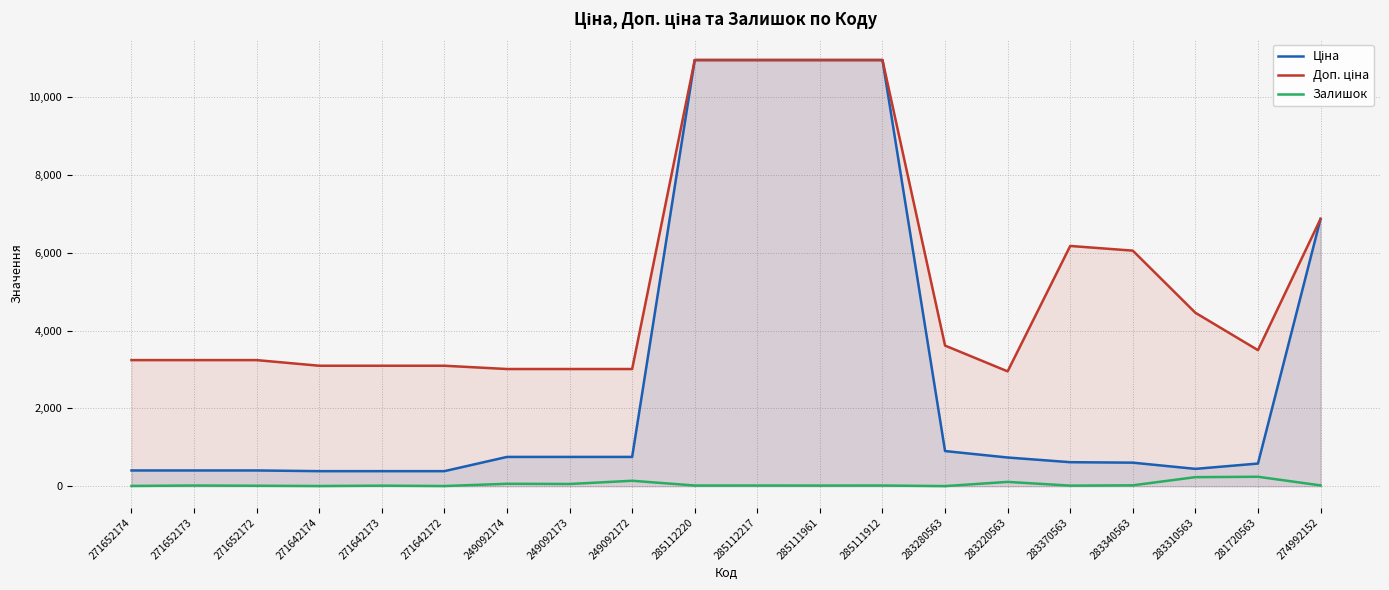

Does the chart display data point markers on the line(s)?

No